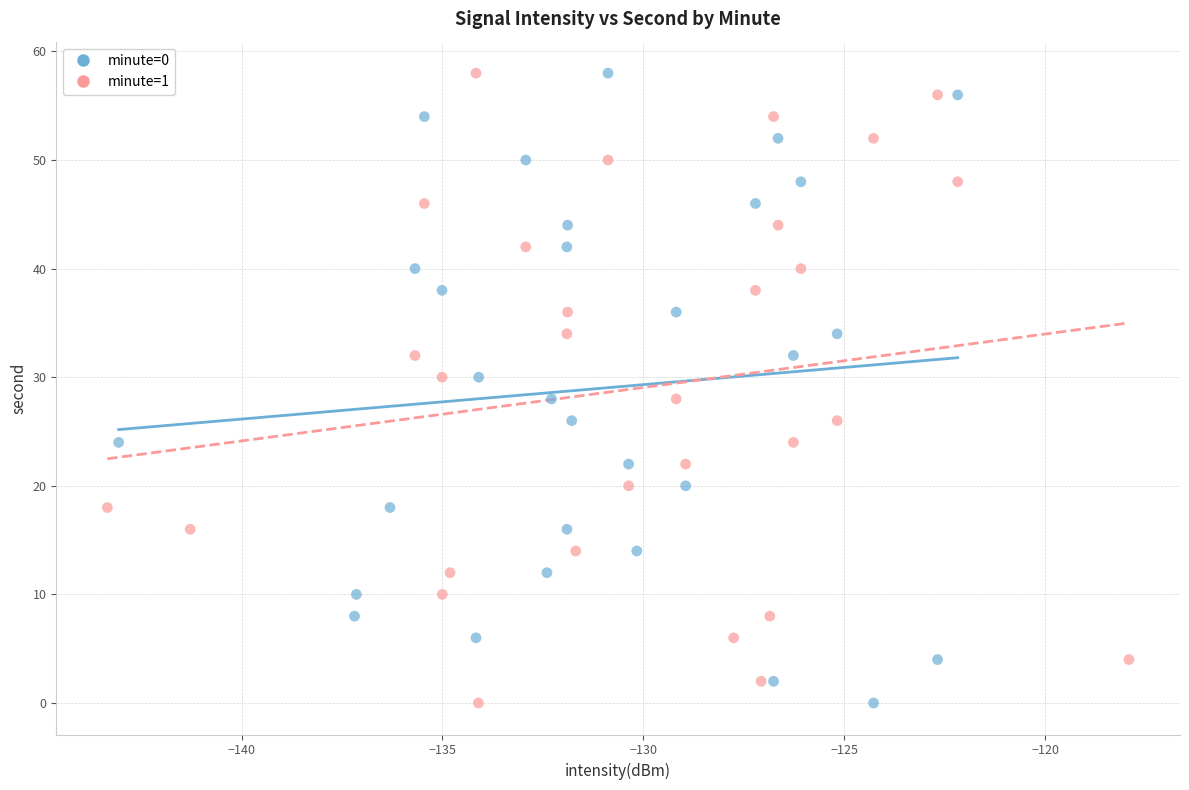

What are all the series names shown in the legend?

minute=0, minute=1